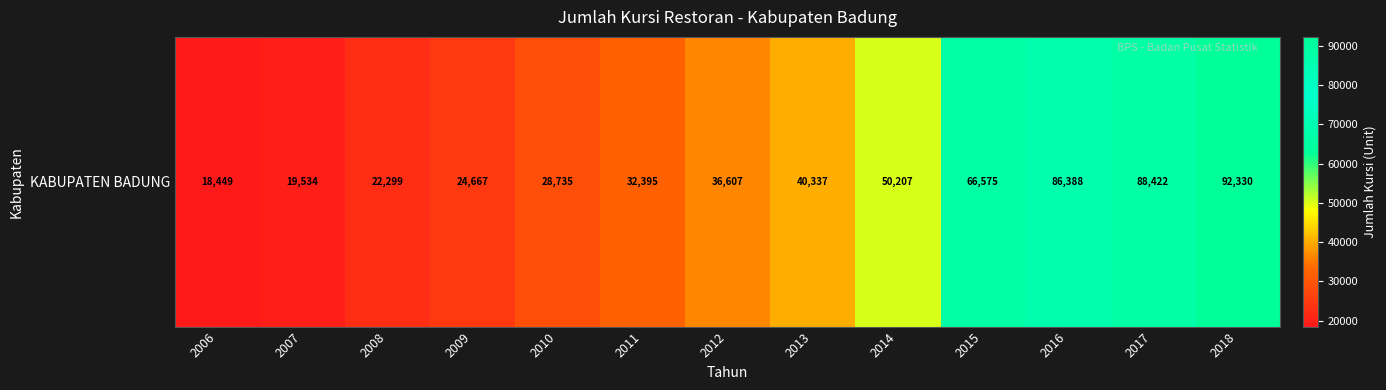

Which category has the highest value across all series?

2018